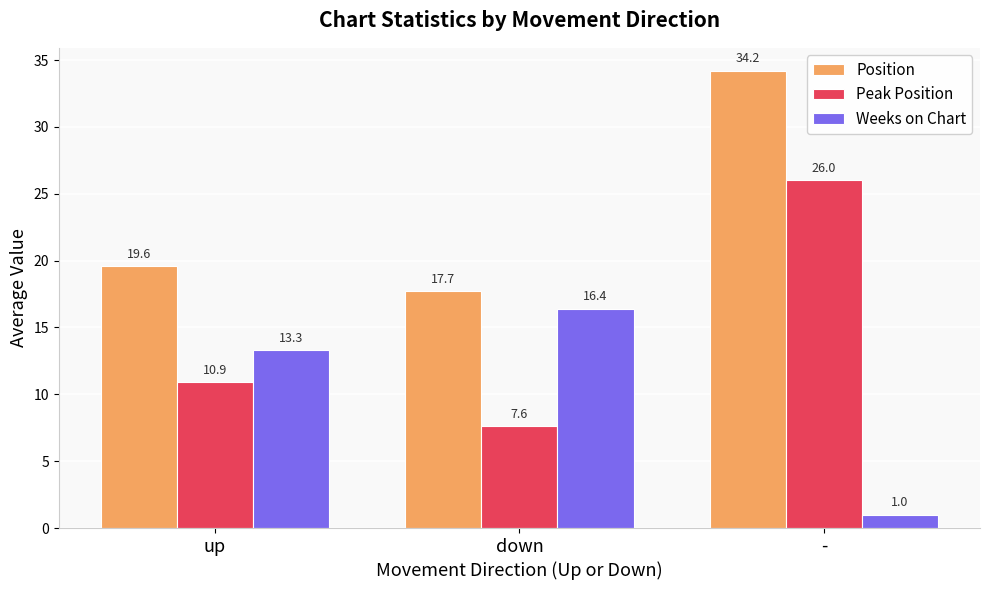

What is the difference between the highest and lowest values at up?

8.7